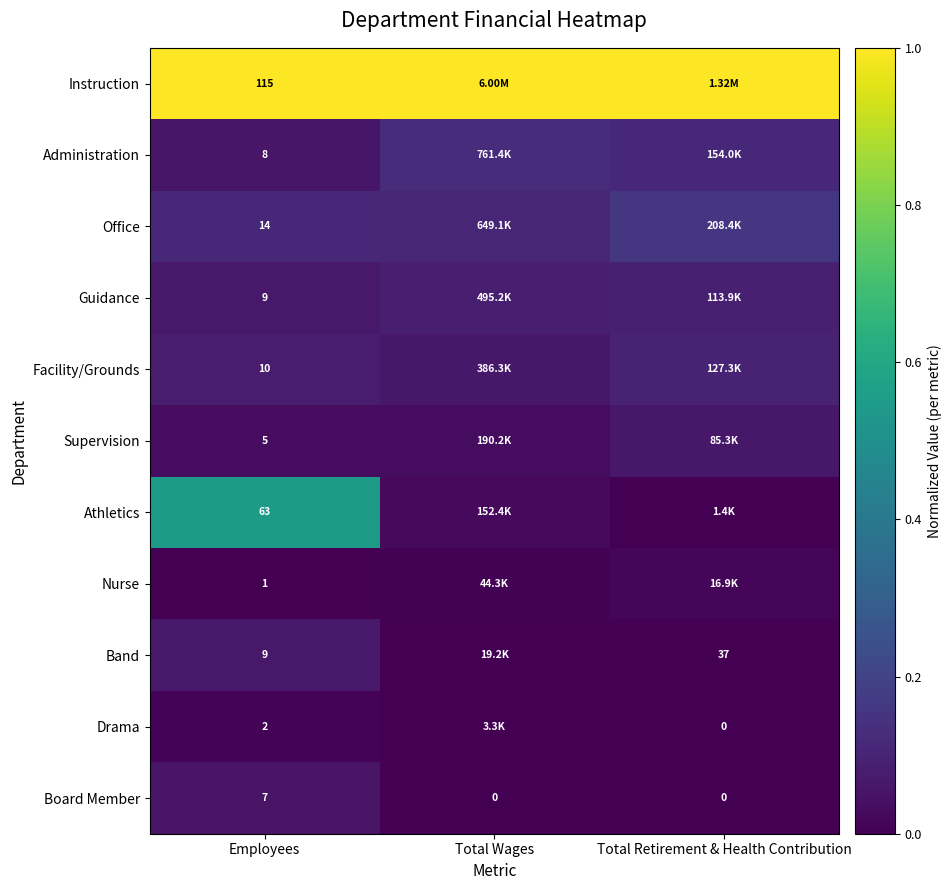

What is the difference between the maximum and minimum values in the Band series?

0.1